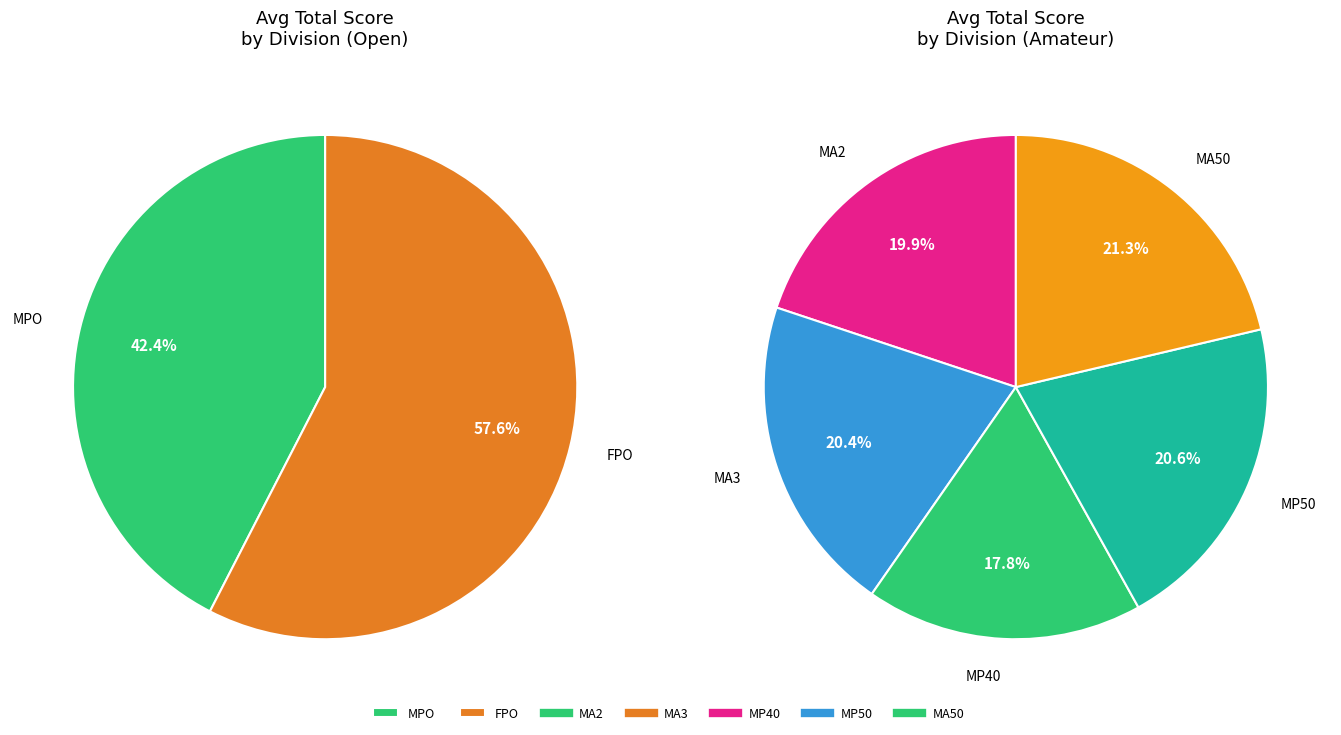

Is there any slice that represents more than half of the pie?

No